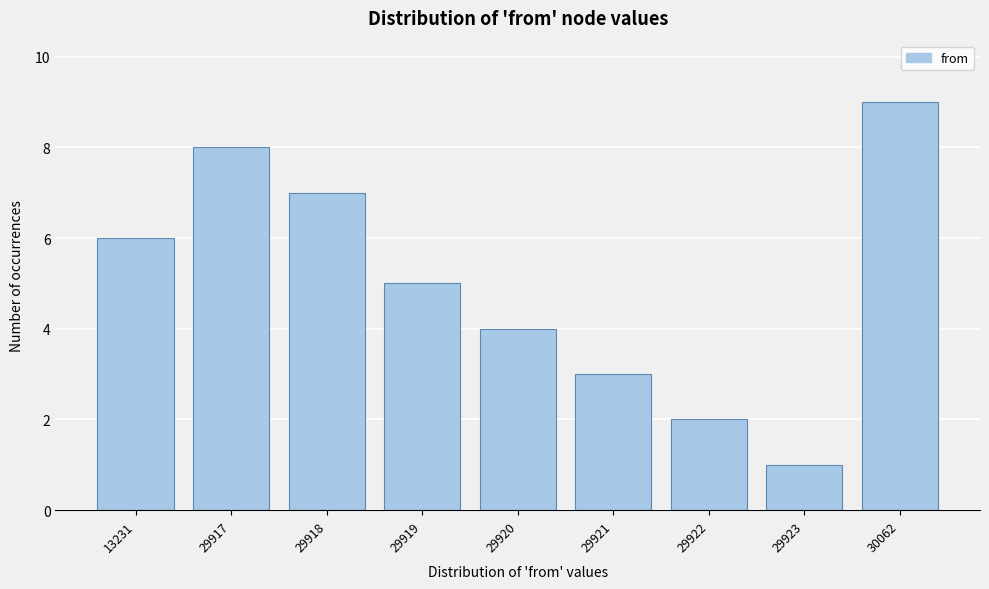

Reading left to right, transcribe all the data shown in this chart.

6	8	7	5	4	3	2	1	9